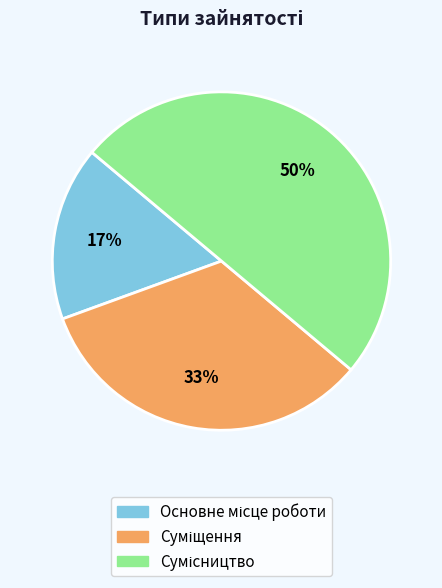

To the nearest percent, what is the difference between the largest and smallest slice percentages?

33%